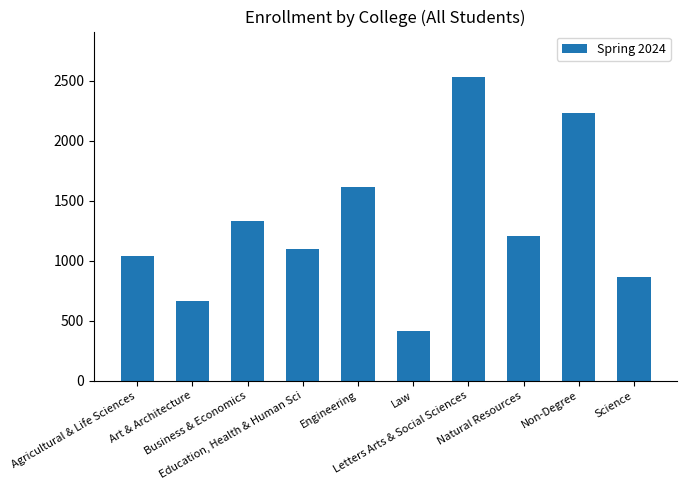

Approximately how many times larger is the value at Non-Degree compared to Education, Health & Human Sci?

2.0